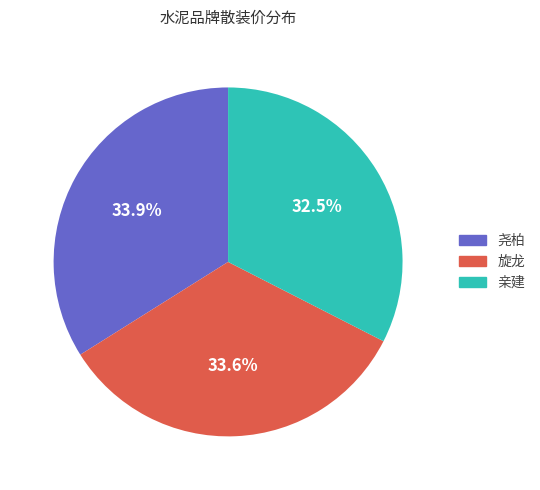

What is the total percentage of 旋龙 and 尧柏?

67.5%